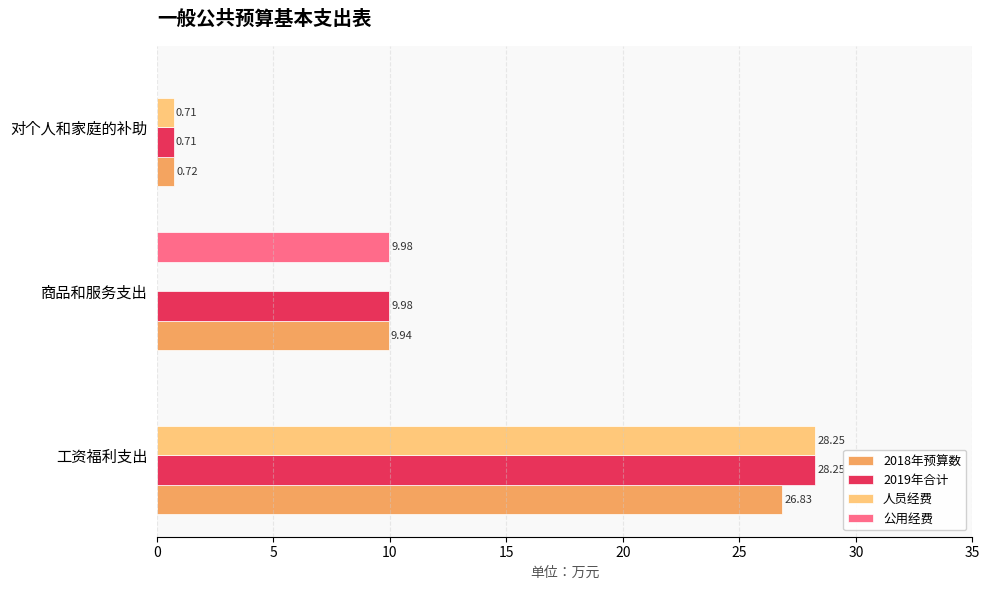

Which series has the largest total across all categories?

2019年合计